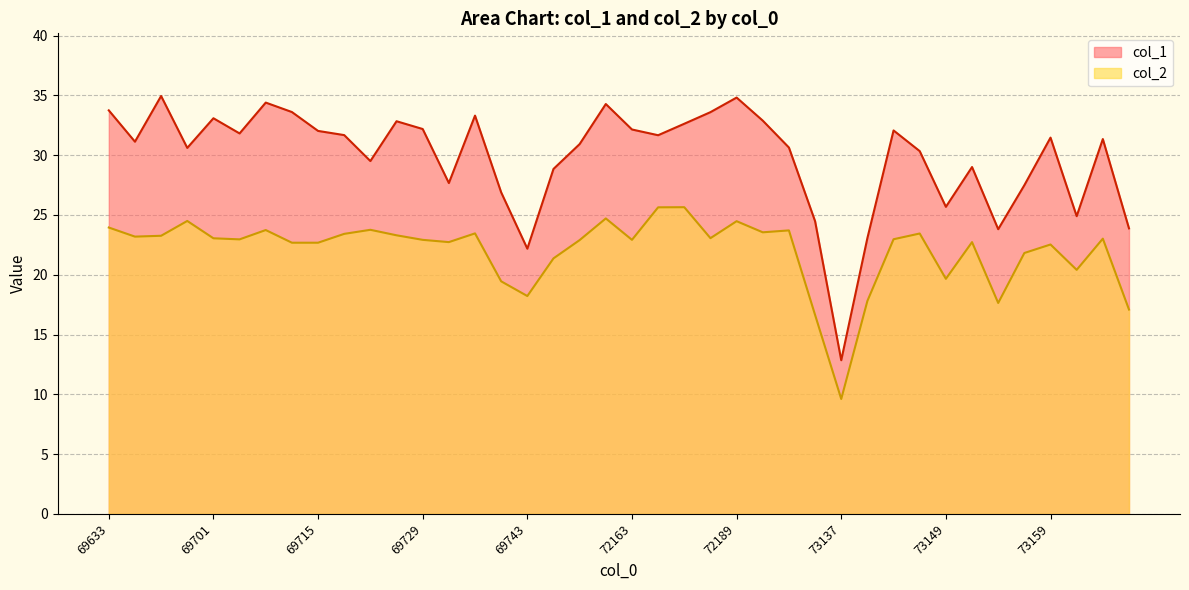

What is the greatest value displayed?

35.0